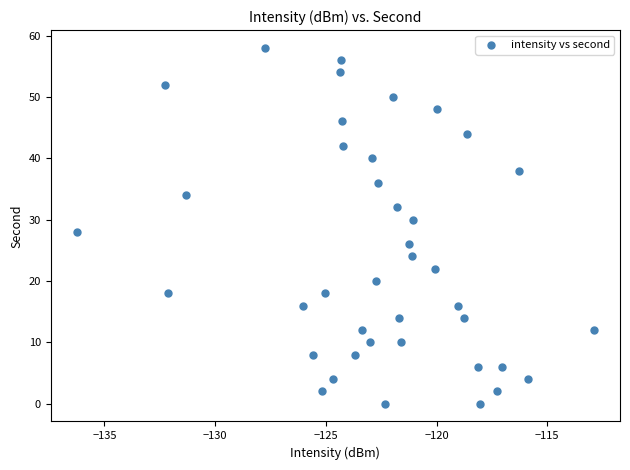

What is the range of Y values (max minus min)?

58